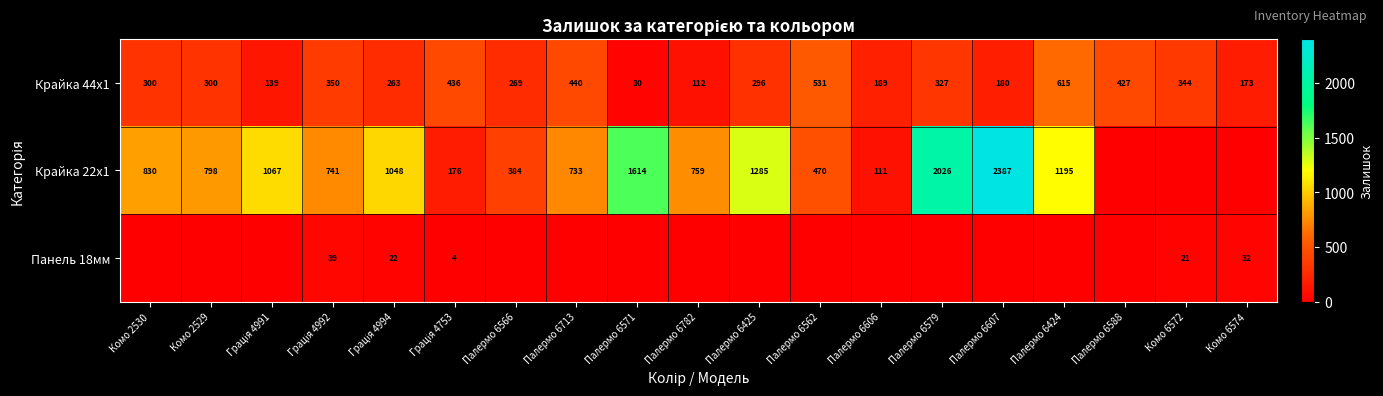

Which category has the lowest value across all series?

Палермо 6588